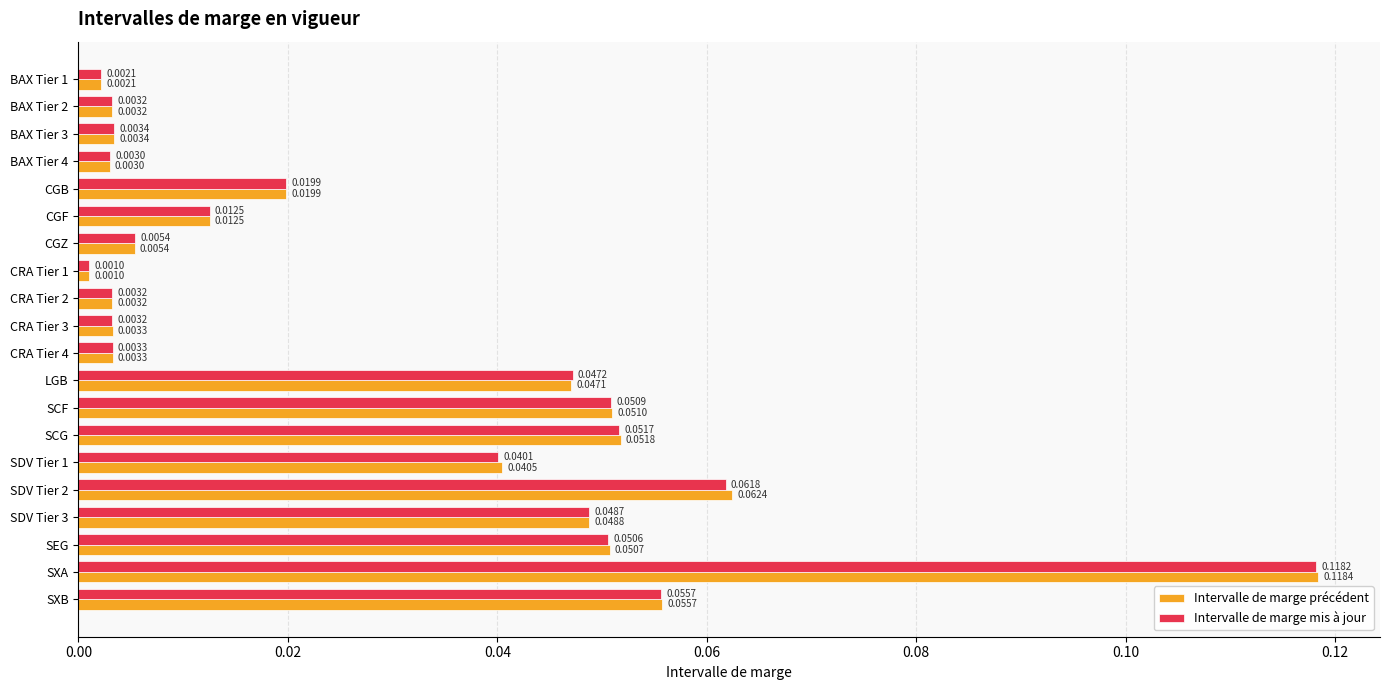

Is the value of Intervalle de marge mis à jour at CRA Tier 3 greater than the value of Intervalle de marge précédent at SCF?

No